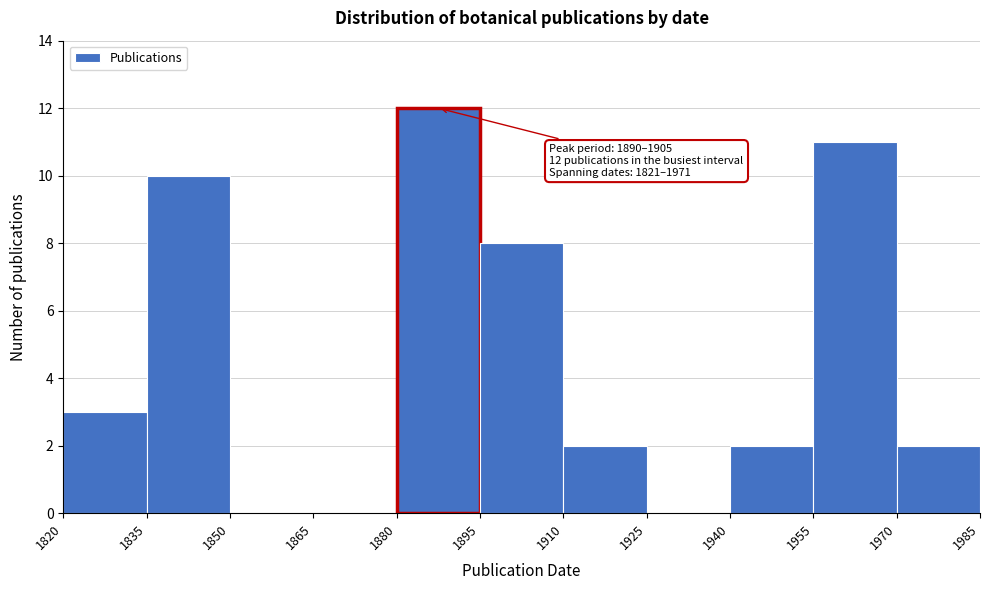

Which range on the x-axis has the tallest bar?

1880 to 1895